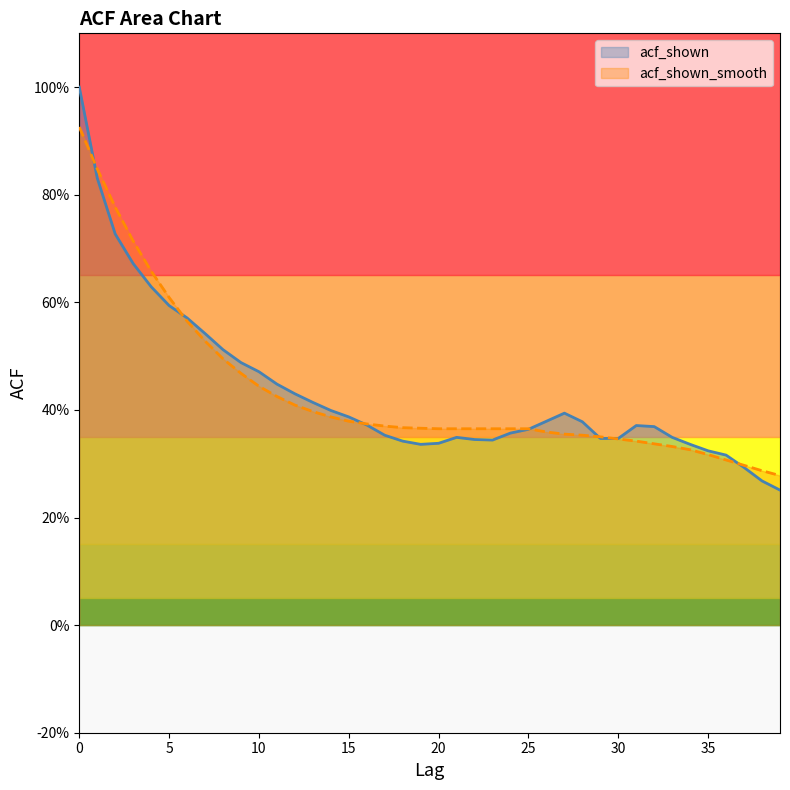

What is the difference between the maximum and minimum values in the acf_shown series?

0.7